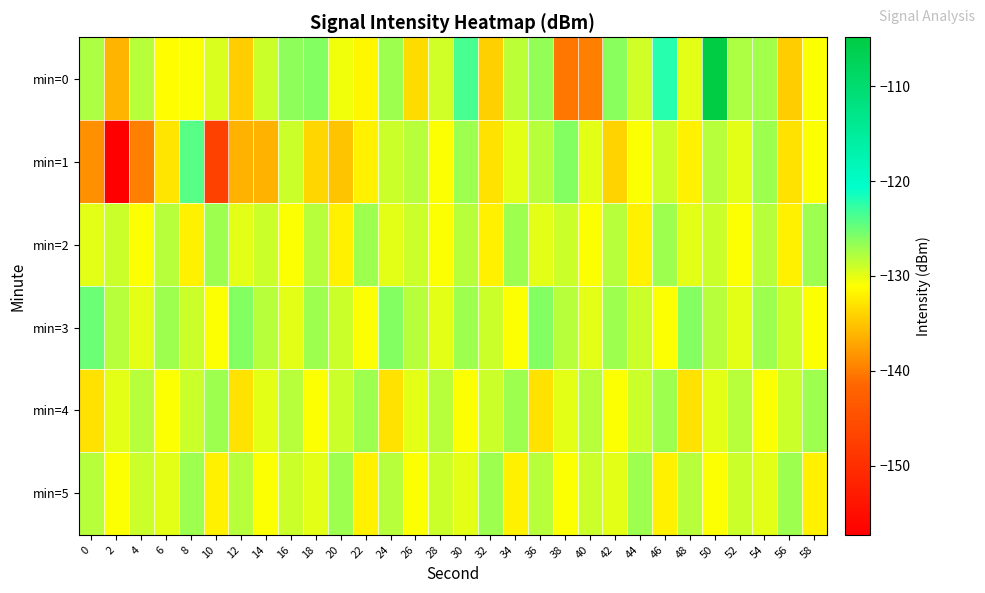

Which has a higher value, 12 or 2?

12